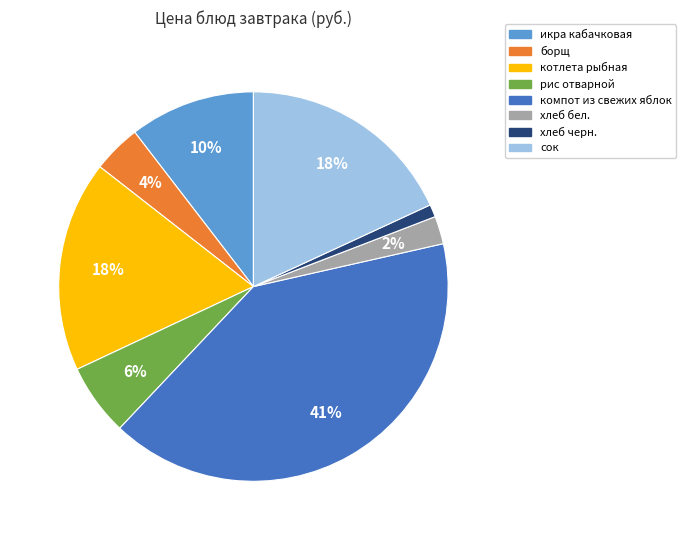

True or false: икра кабачковая accounts for 10% of the total.

True